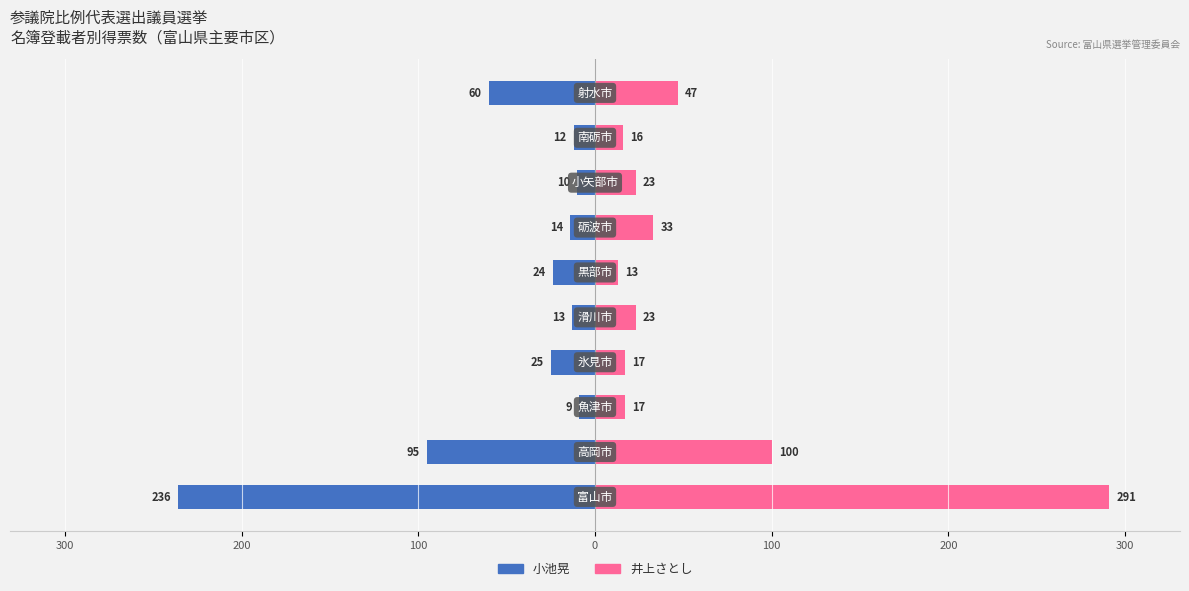

Which series has the largest range (max minus min)?

井上さとし